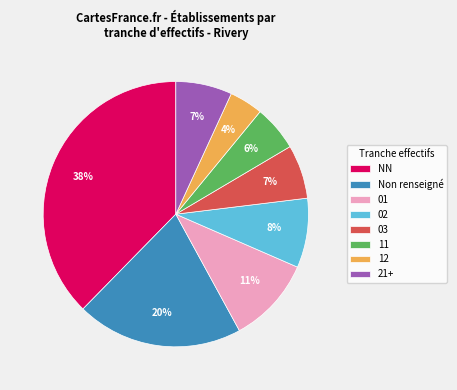

To the nearest percent, what portion does 21+ represent?

7%